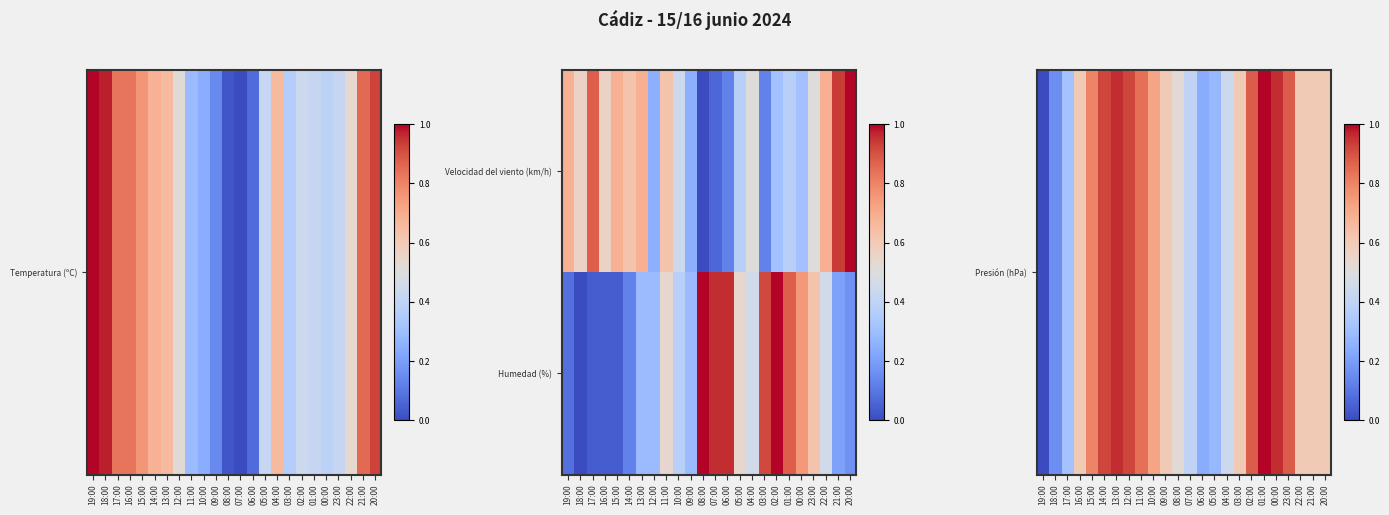

Which label corresponds to the largest value in the chart?

01:00